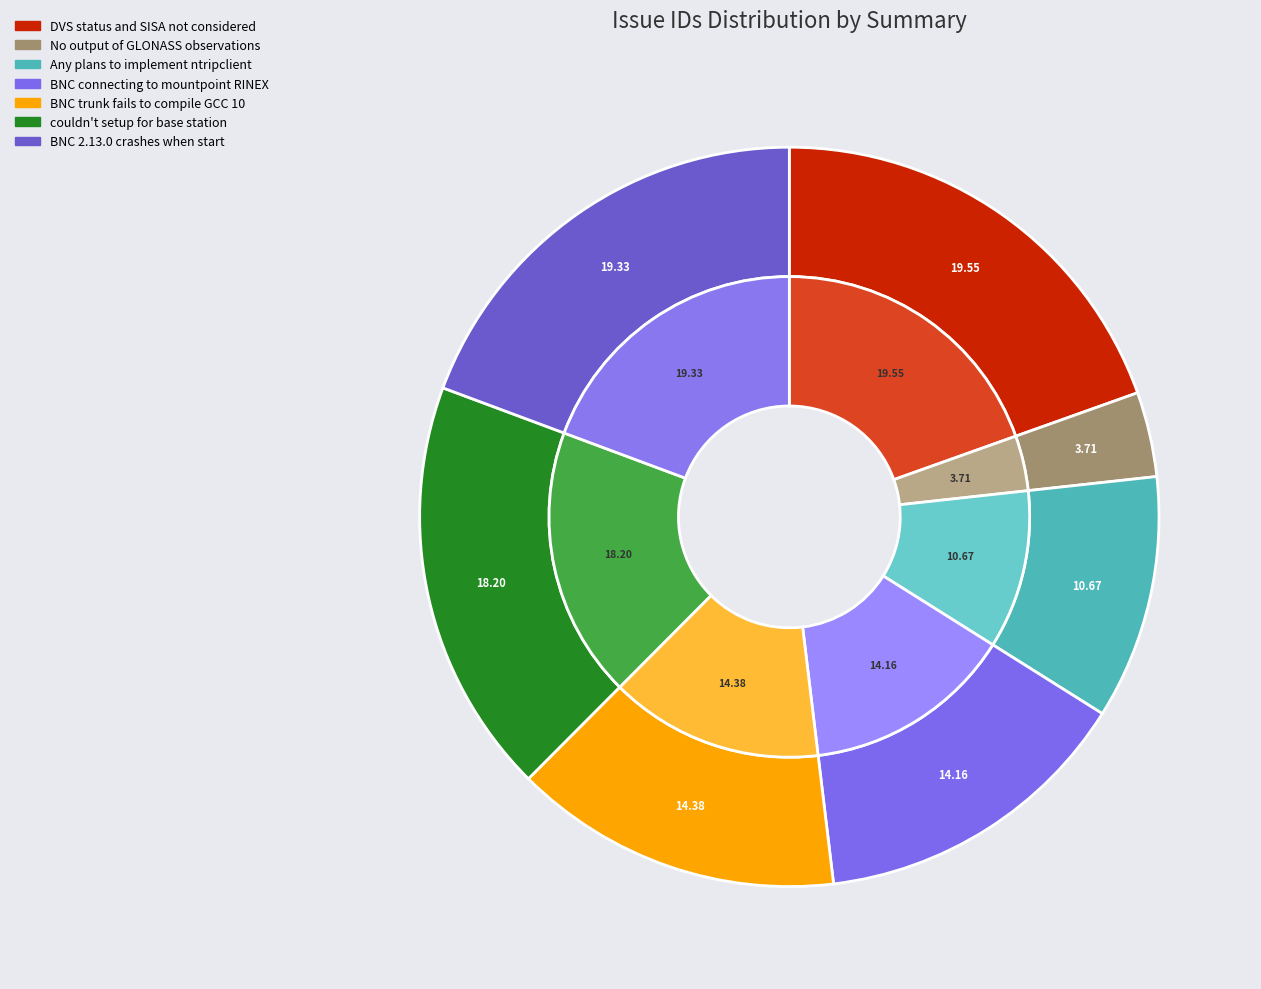

Which has a higher value, No output of GLONASS observations or couldn't setup for base station?

couldn't setup for base station